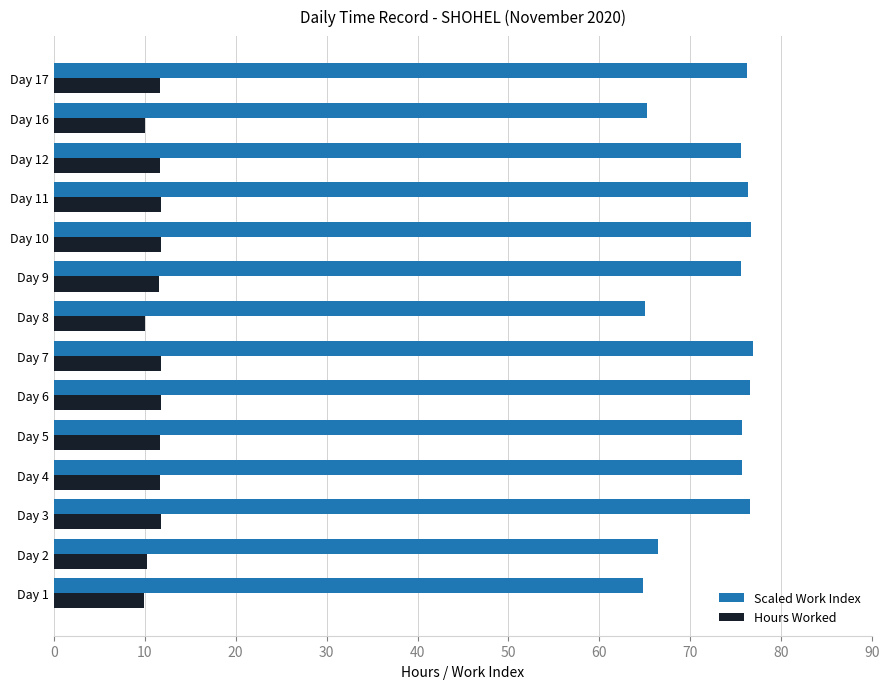

What is the smallest value displayed?

10.0